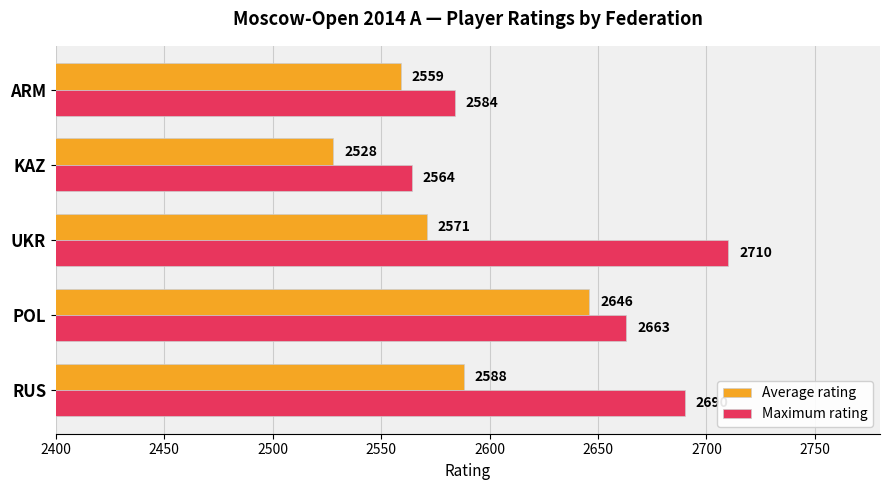

List the series in order of their overall mean, highest first.

Maximum rating, Average rating